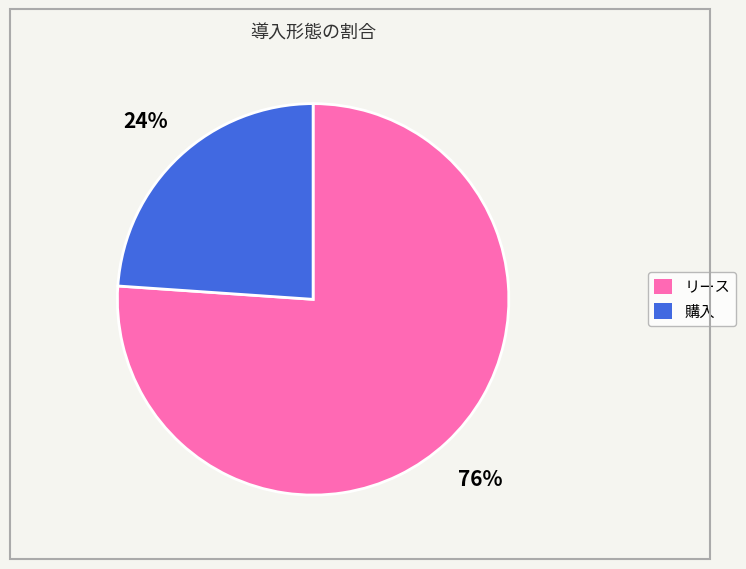

What is the ratio of the value at リース to the value at 購入?

3.2